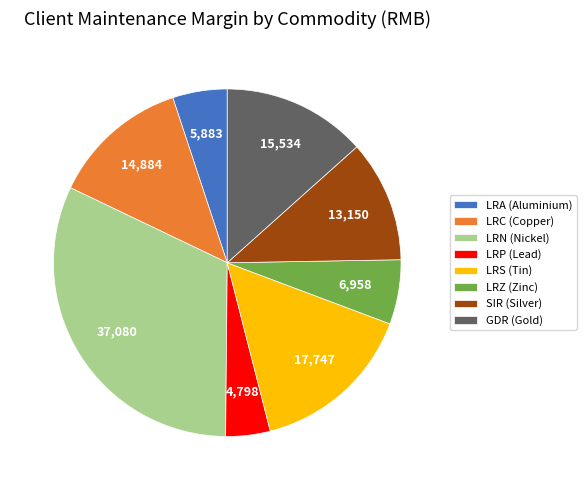

Rank the categories by value from lowest to highest.

LRP (Lead), LRA (Aluminium), LRZ (Zinc), SIR (Silver), LRC (Copper), GDR (Gold), LRS (Tin), LRN (Nickel)